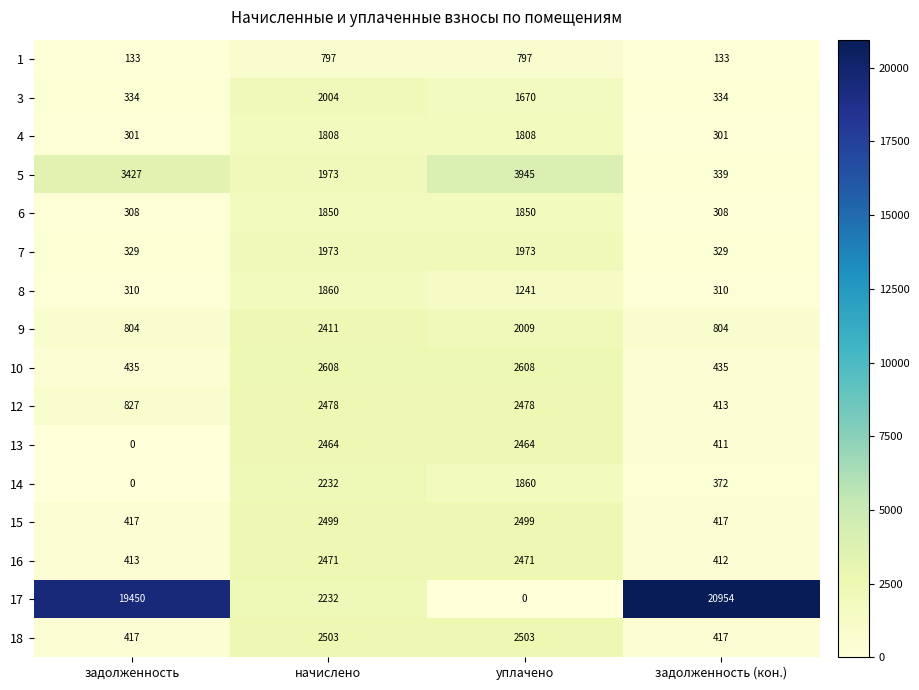

How many series are shown in this chart?

16